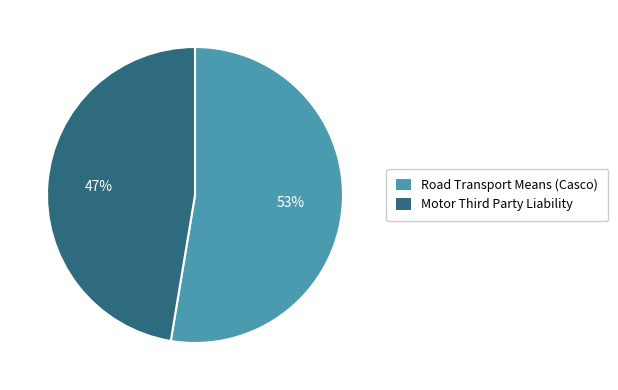

To the nearest percent, what portion does Road Transport Means (Casco) represent?

53%